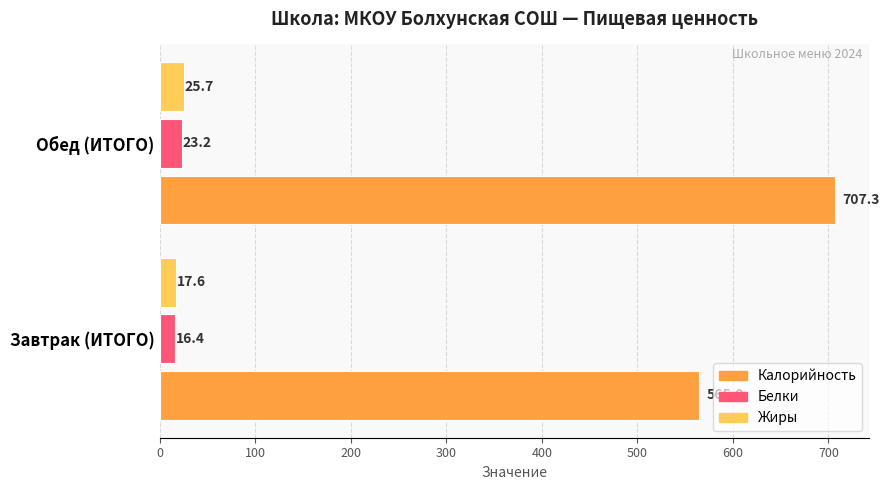

Read the Жиры value at Обед (ИТОГО).

25.7